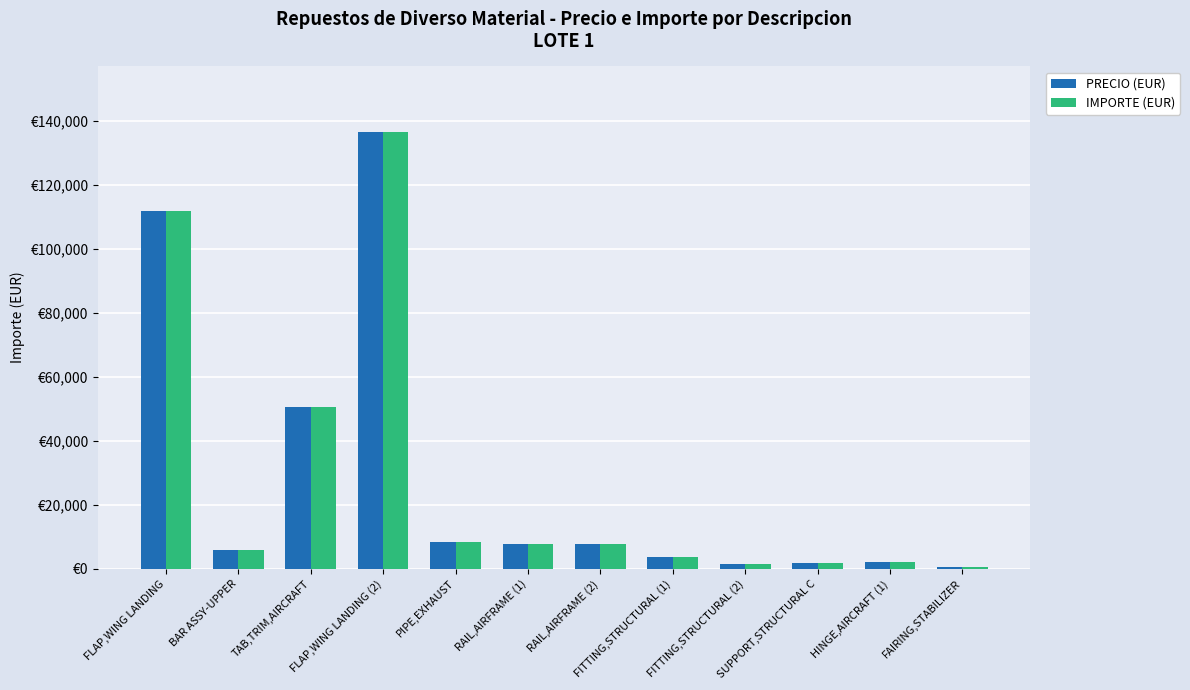

What are all the series names shown in the legend?

PRECIO (EUR), IMPORTE (EUR)